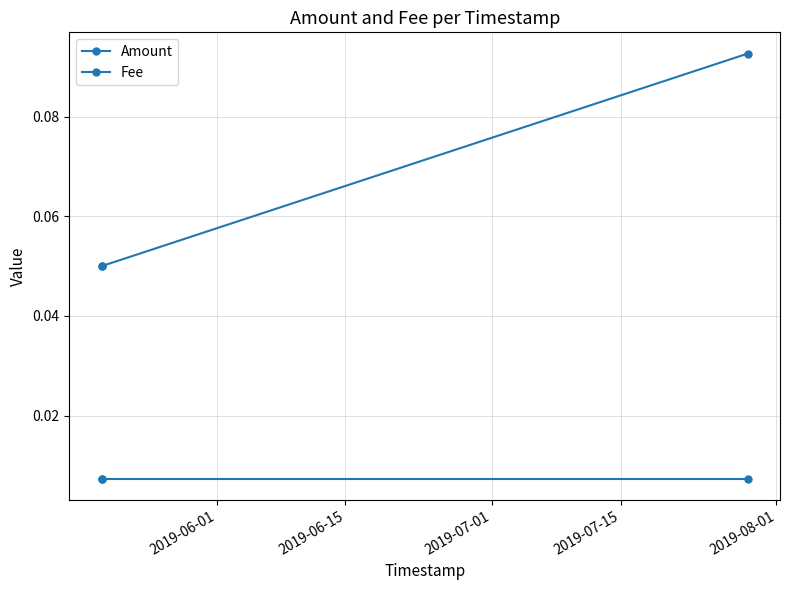

How many distinct data groups are displayed?

2